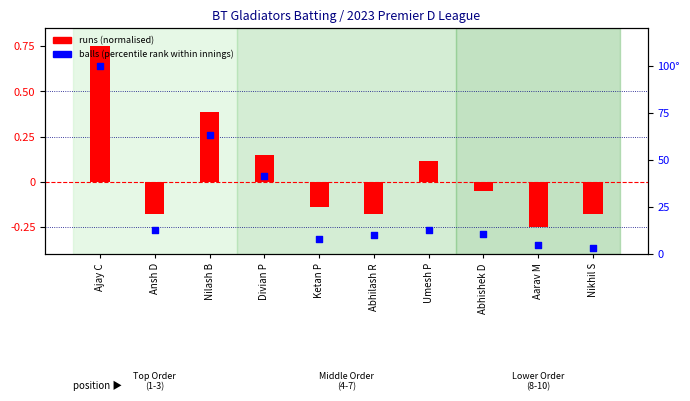

At which category is the sum across all series the highest?

Ajay C